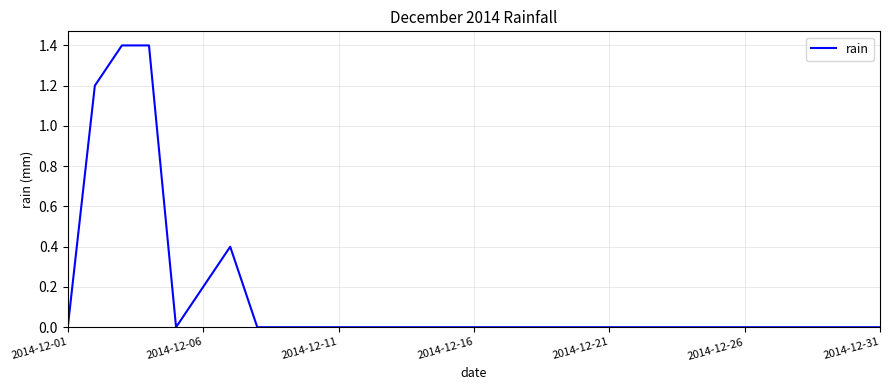

What is the sum of all values?

4.6